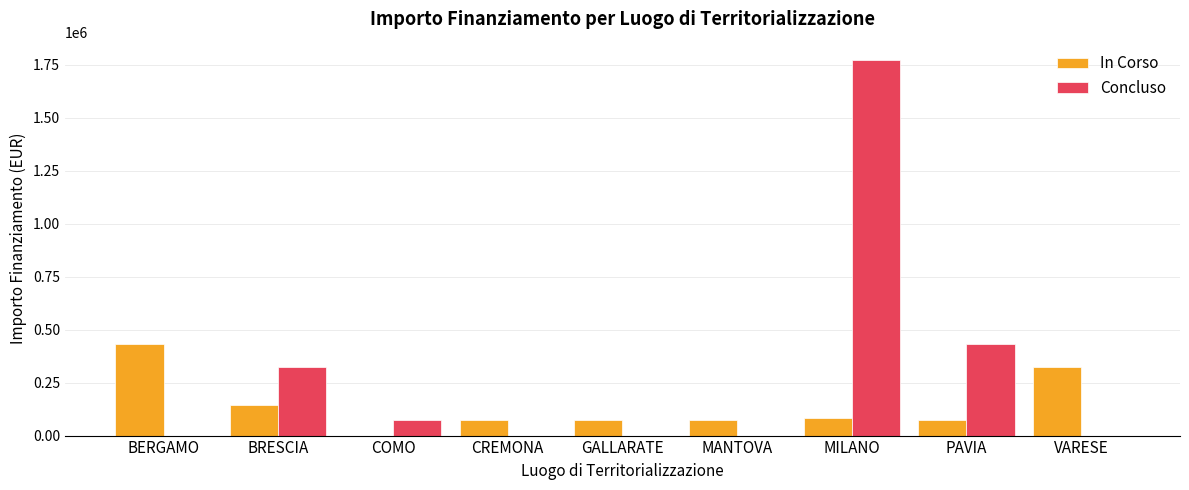

What is the maximum value for In Corso?

434088.2